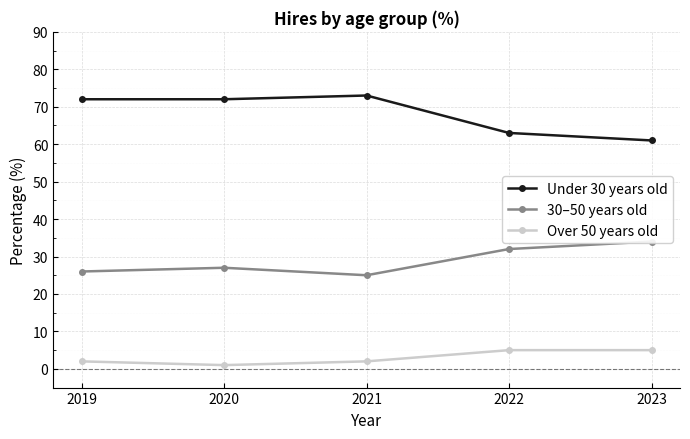

What is the total value across all series at 2021?

100